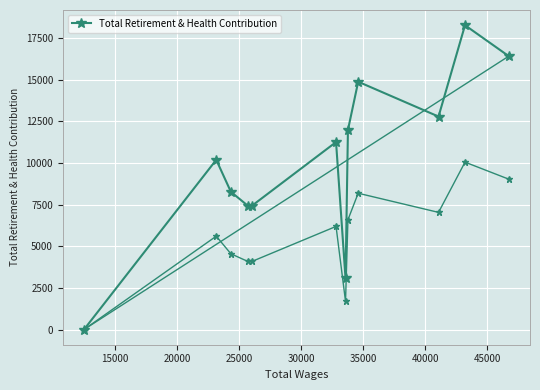

The chart shows a value of 11509 at 25000. True or false?

False